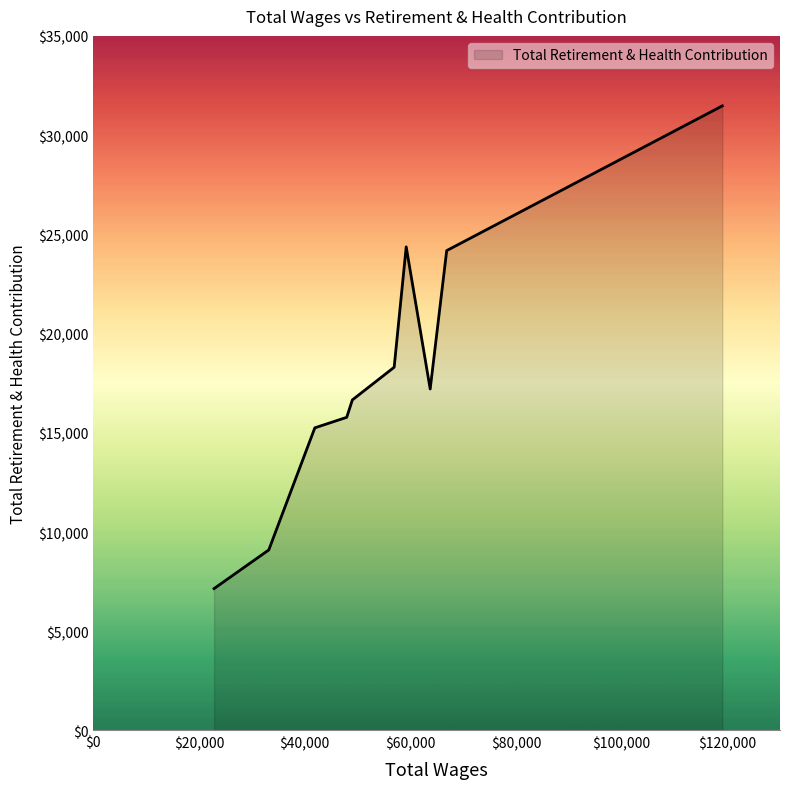

How many distinct data groups are displayed?

1